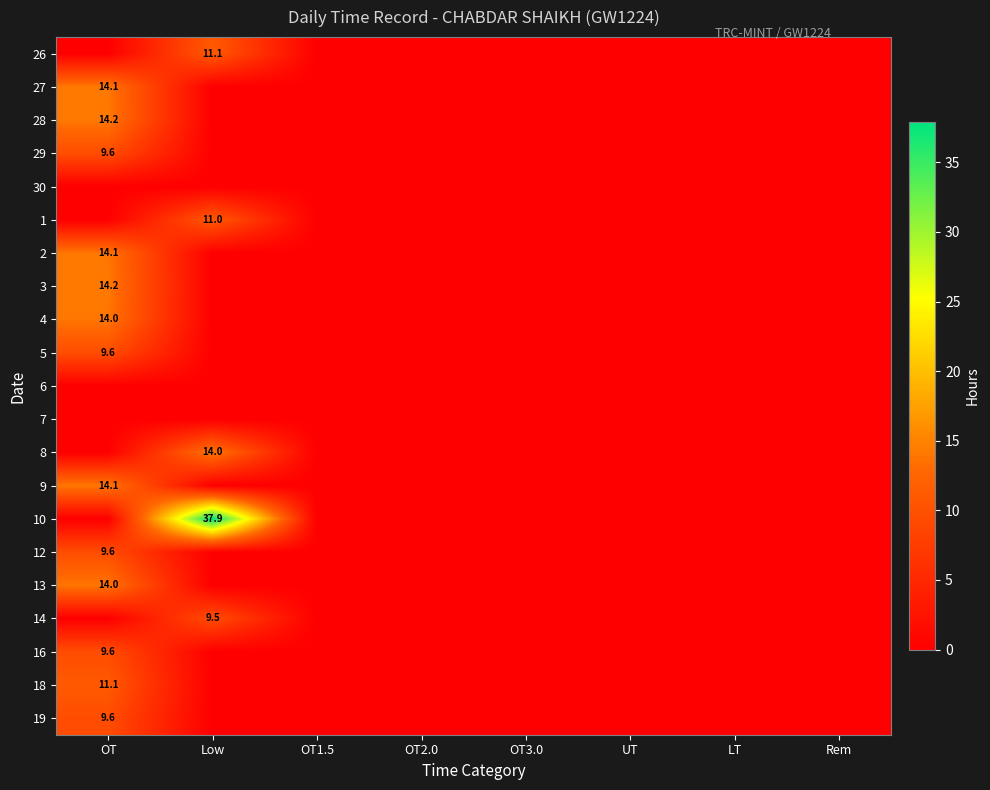

Is it true that 4 equals 23.1 at OT?

False